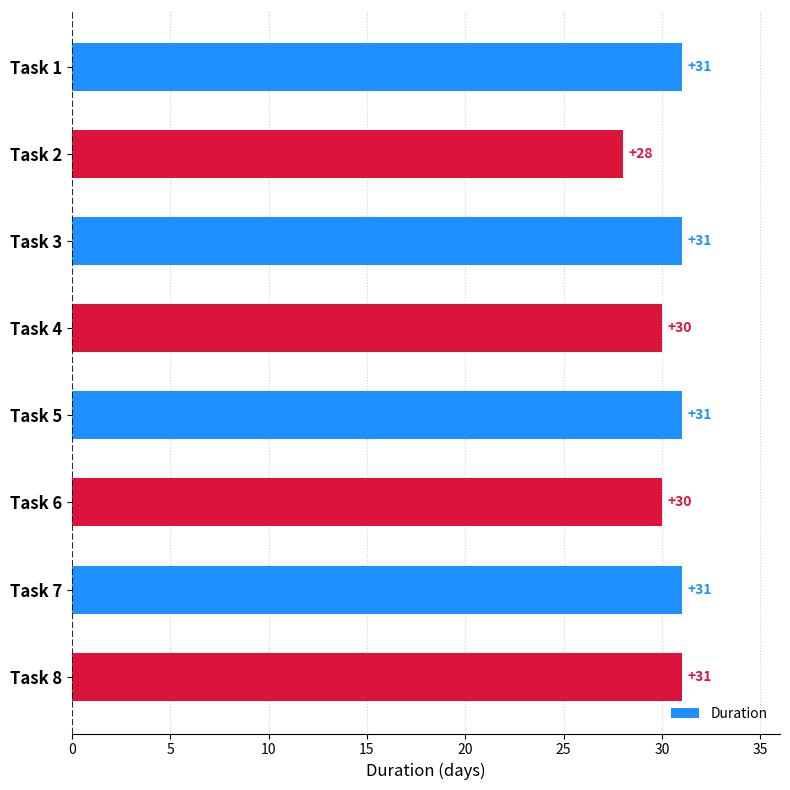

What is the minimum value shown in the chart?

28